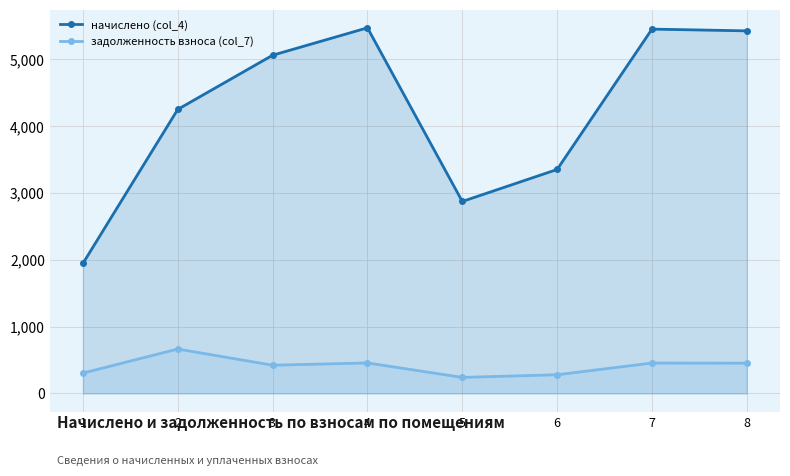

What is the average value of the задолженность взноса (col_7) series?

408.5